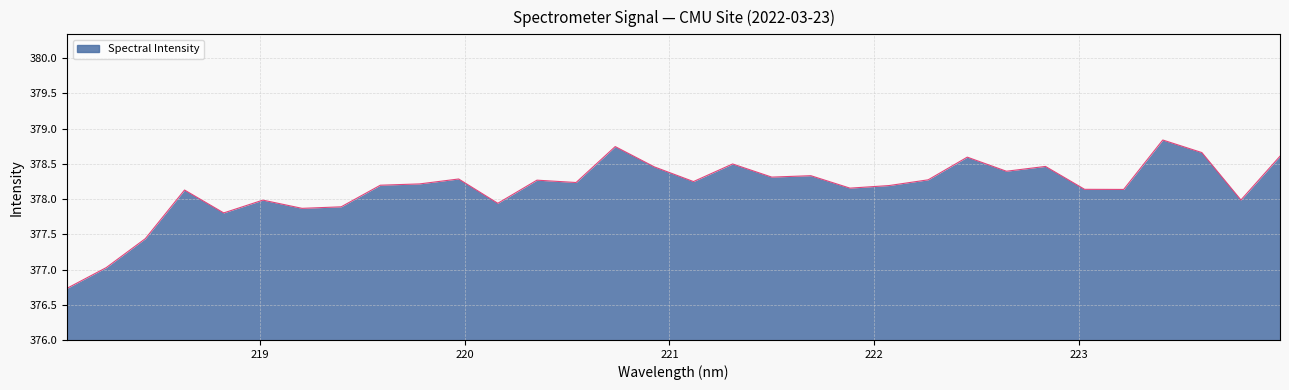

What is the difference between the maximum and minimum values?

2.1